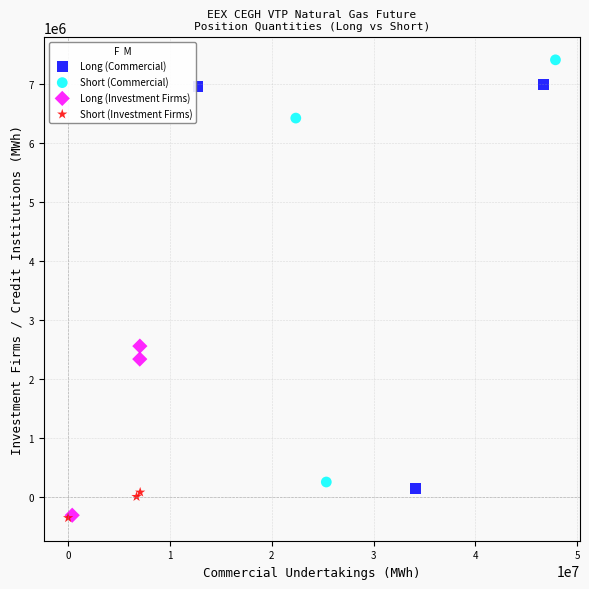

Which series reaches the maximum Y coordinate?

Short (Commercial)